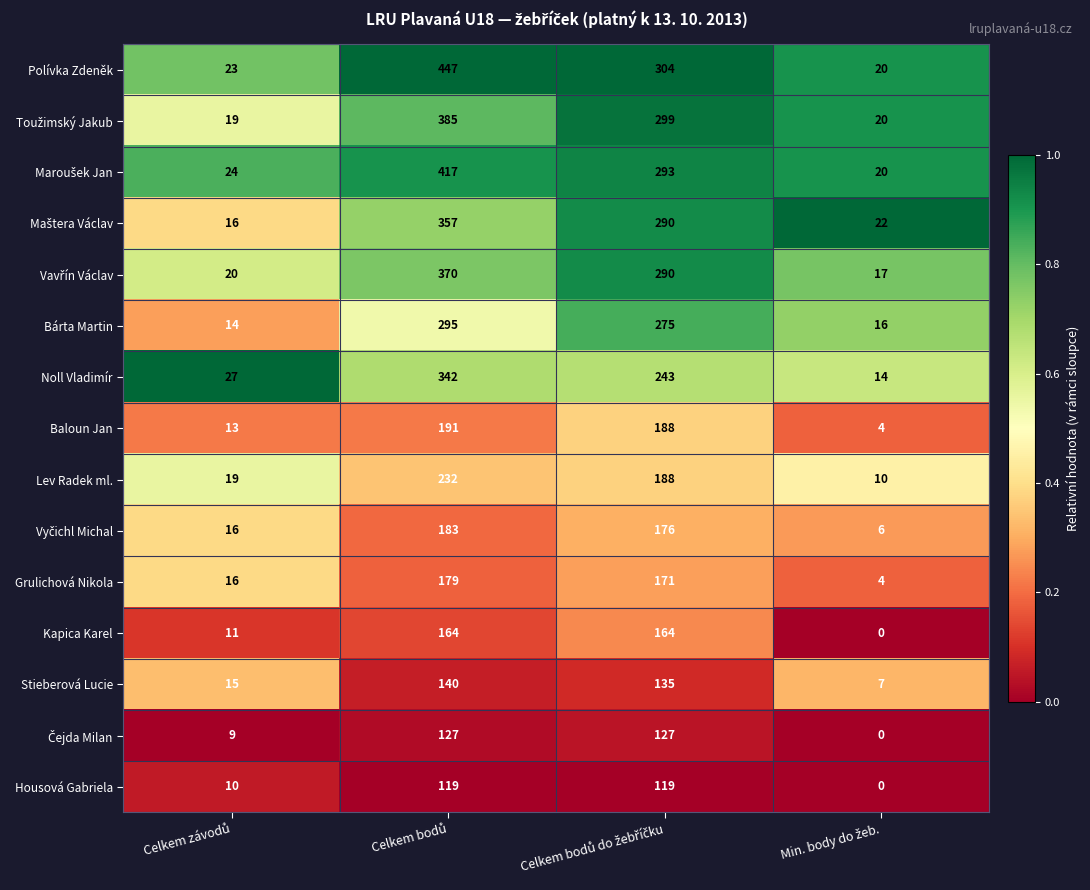

How many series are shown in this chart?

15